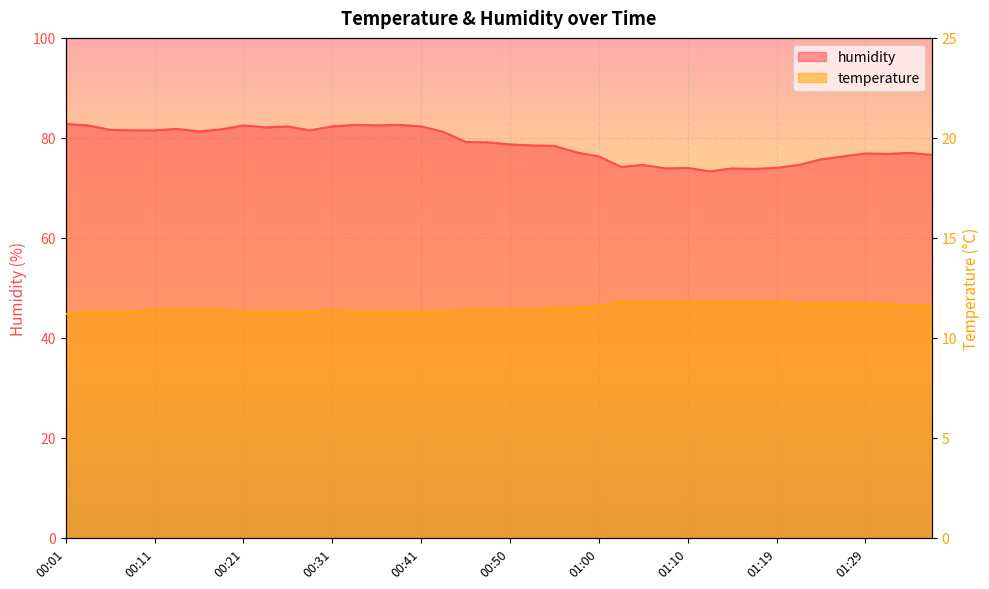

What are all the series names shown in the legend?

temperature, humidity